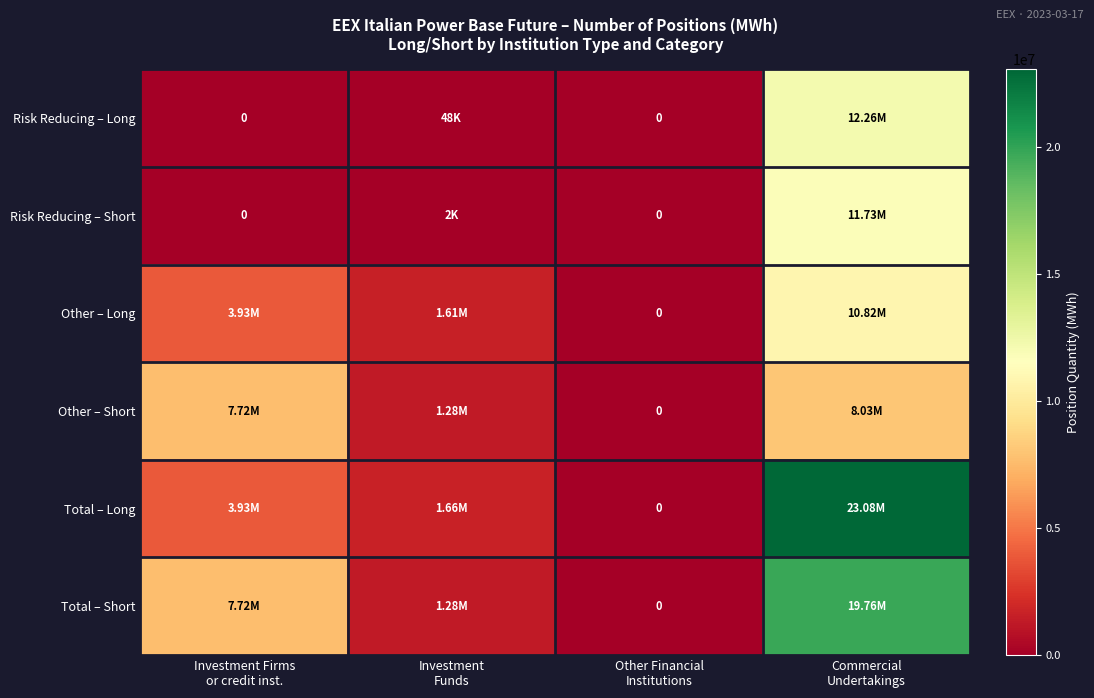

Rank the categories by Total – Short value from lowest to highest.

Other Financial Institutions, Investment Funds, Investment Firms or credit inst., Commercial Undertakings